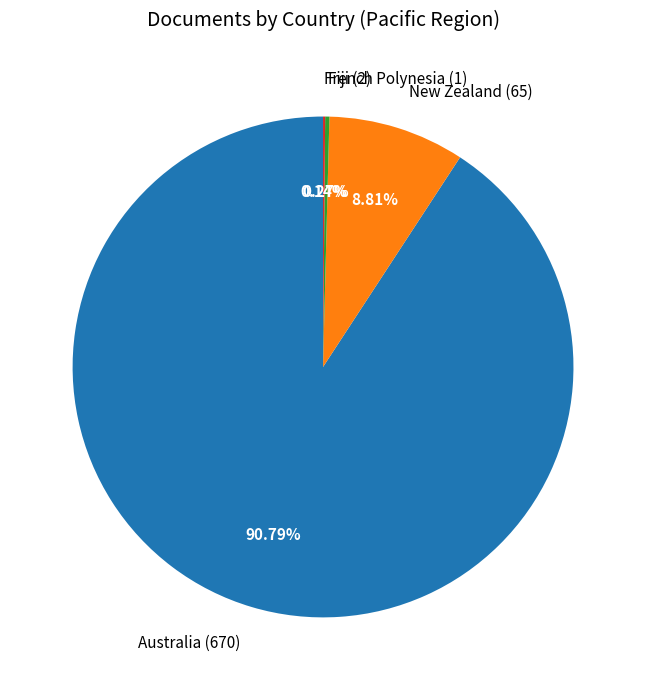

Is Australia (670) the majority of the pie?

Yes